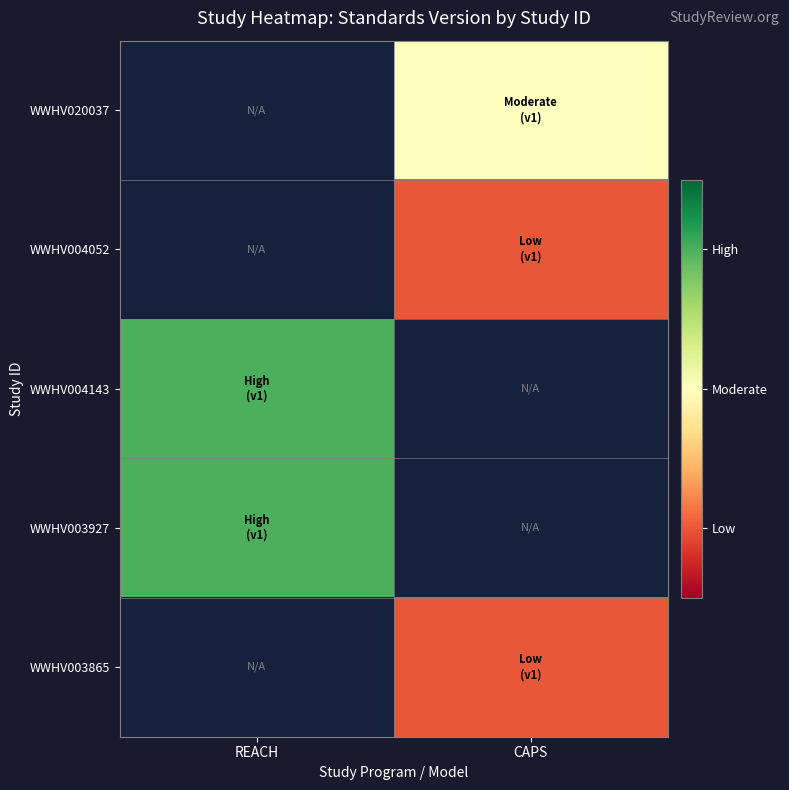

How many data points does each series have?

2